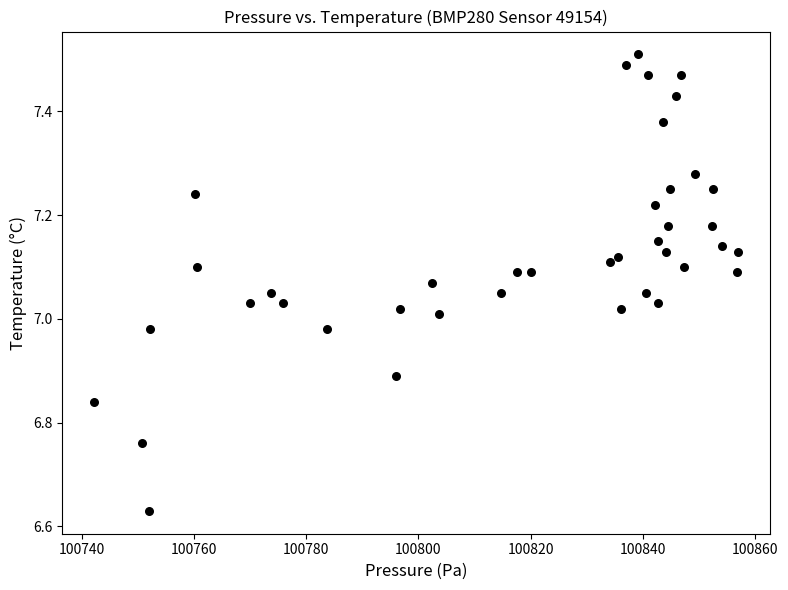

What is the range of Y values (max minus min)?

0.9